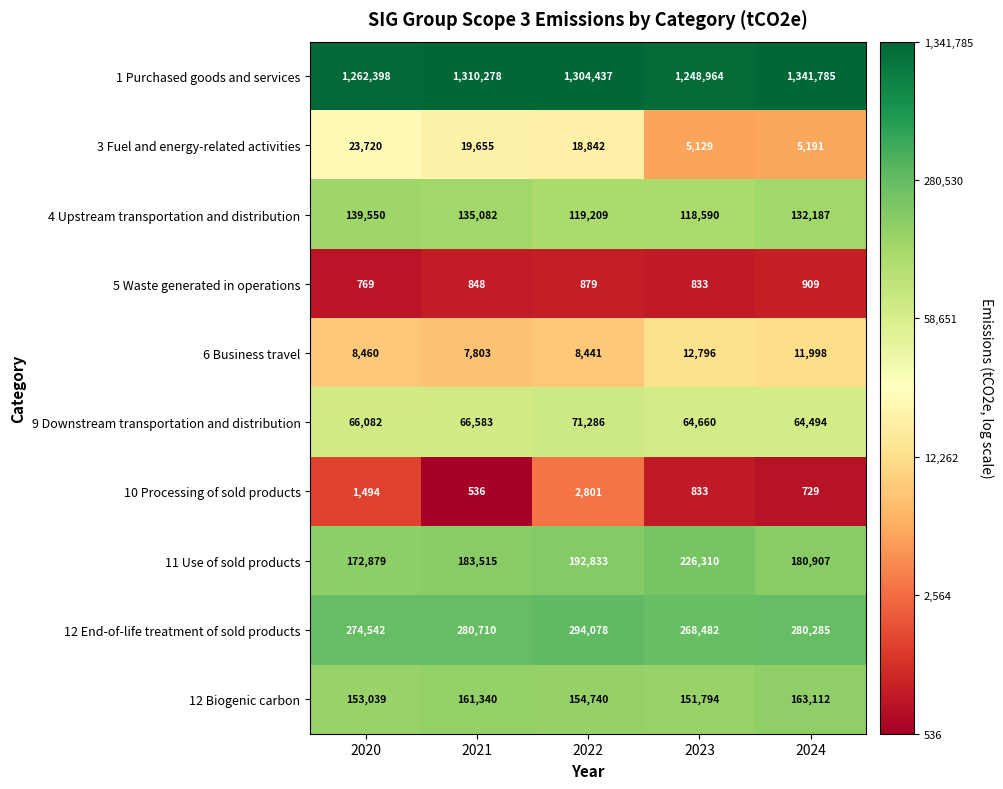

Which series changed the most between 2020 and 2023?

11 Use of sold products